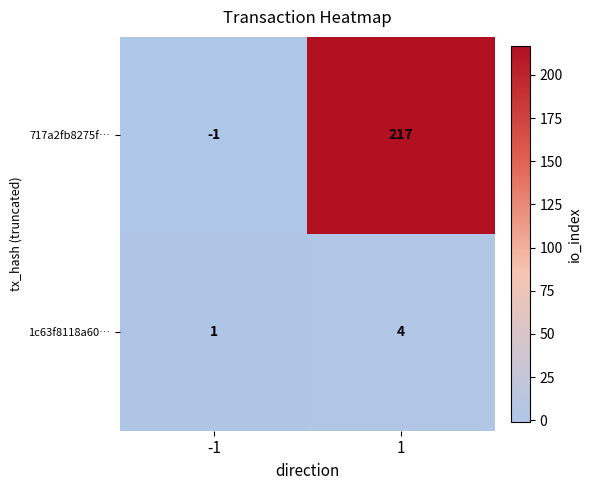

True or false: 1c63f8118a60… has a value of 1 at -1.

True